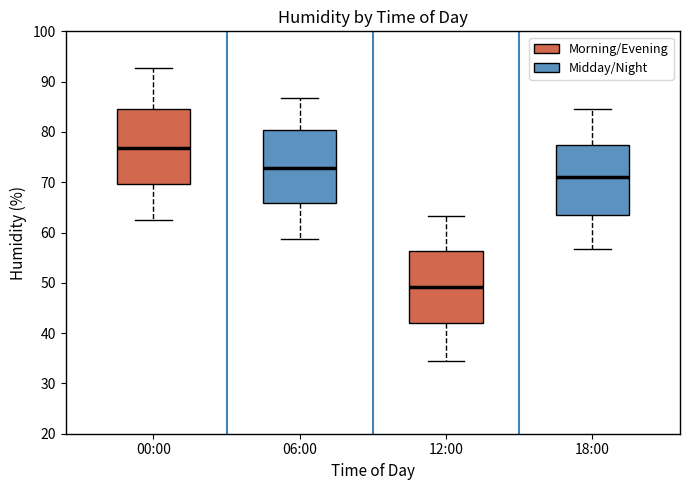

Where is the upper edge of the box for 12:00 on the y-axis? The values are not printed on the chart, so give them approximately, as read against the axis.

56